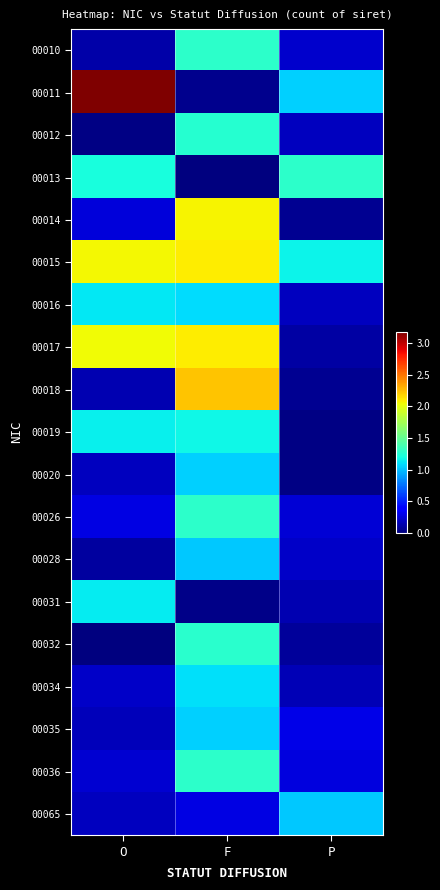

At which category is the sum across all series the highest?

F